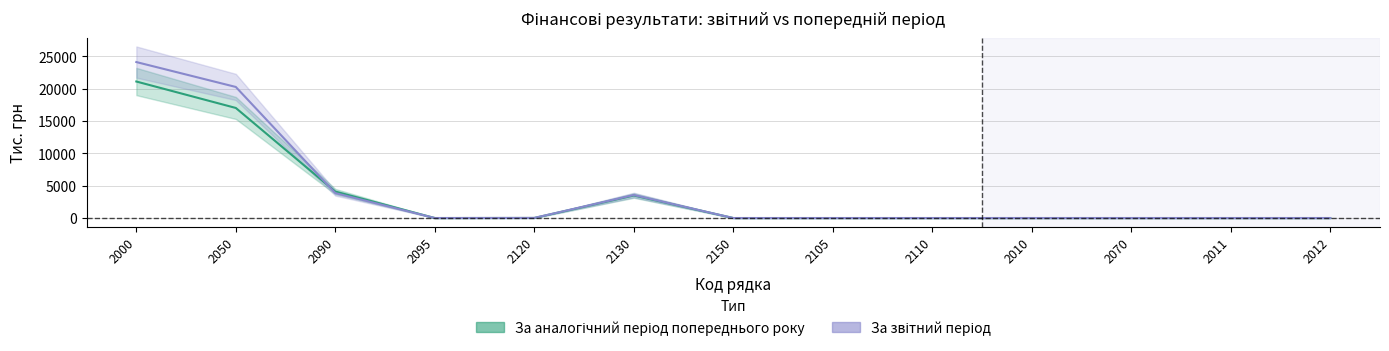

Which label corresponds to the largest value in the chart?

2000